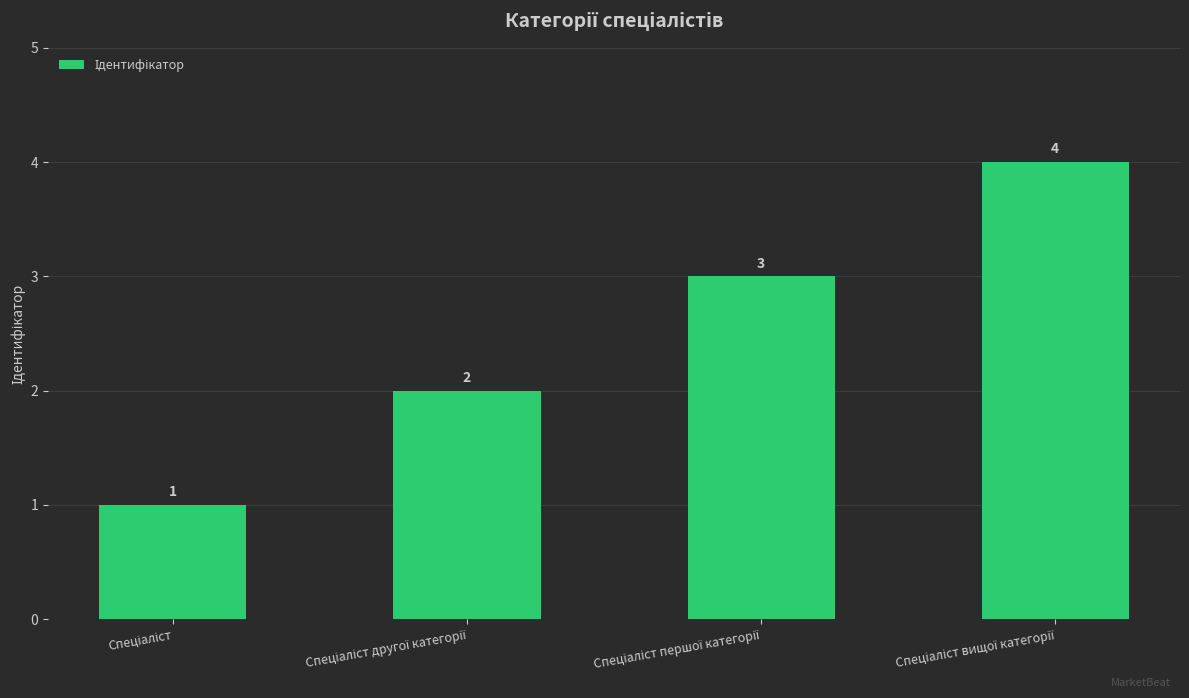

What is the value of the 2nd bar from the left?

2